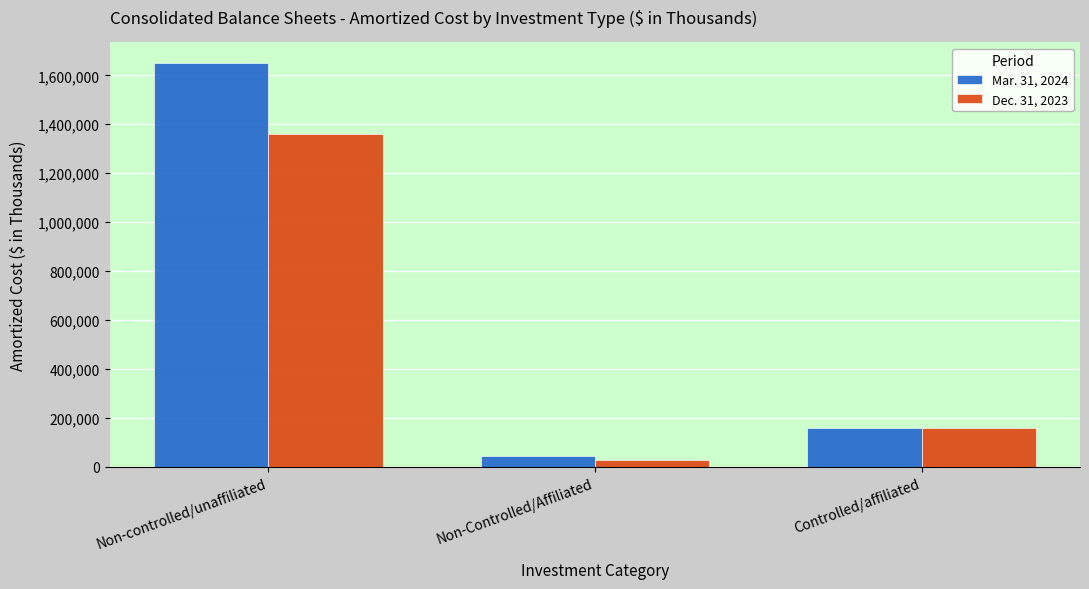

At which label does Dec. 31, 2023 reach its peak?

Non-controlled/unaffiliated